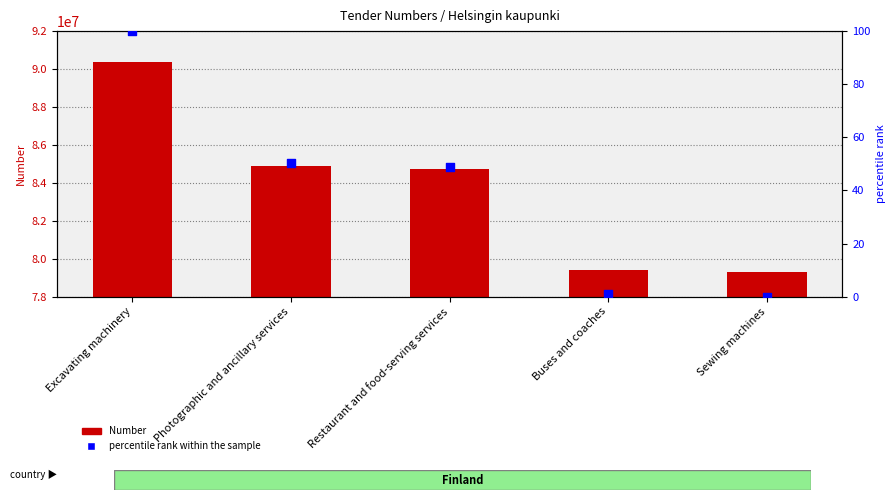

Which series reaches the maximum Y coordinate?

Number